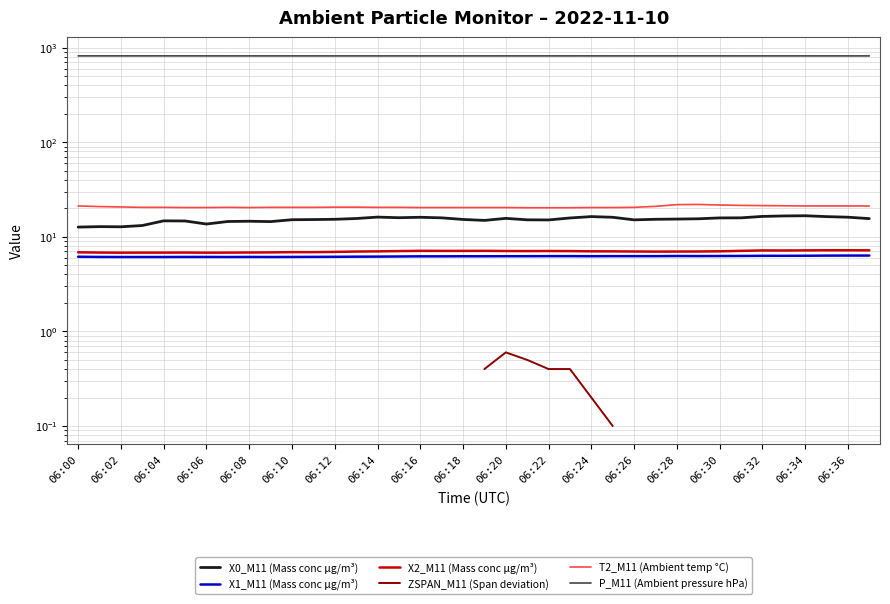

How many interior local peaks does the ZSPAN_M11 (Span deviation) series have?

1